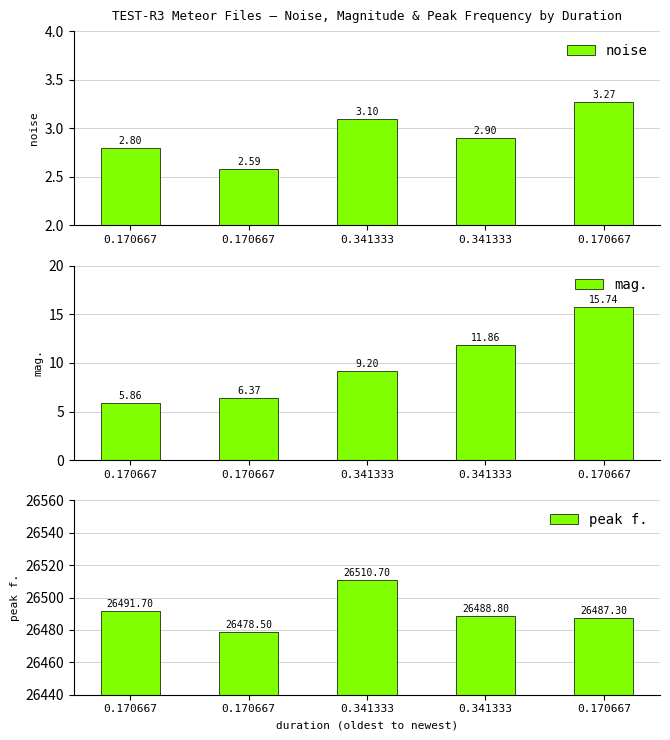

What is the approximate value of peak f. at 0.170667?

26478.5